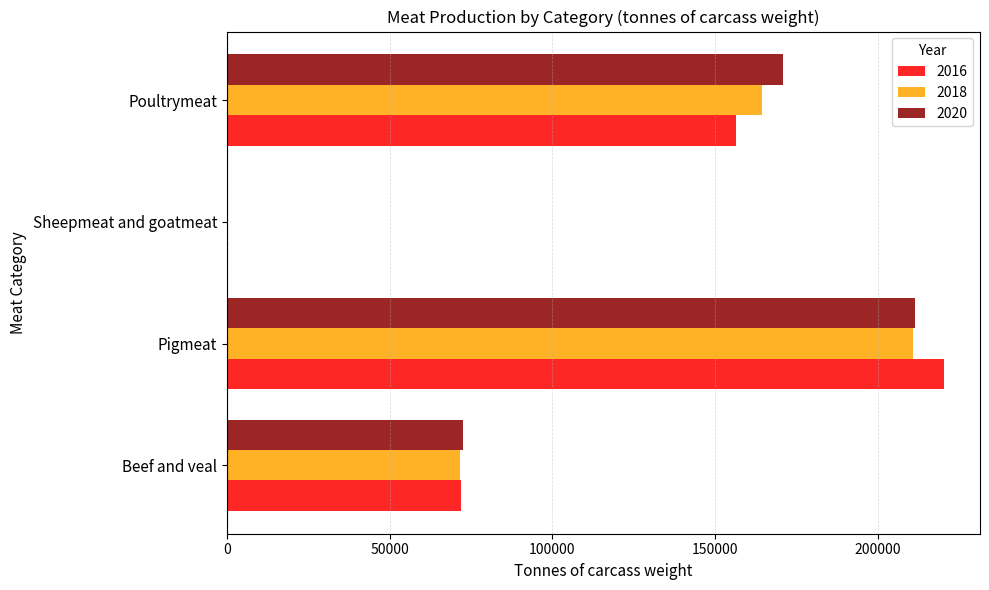

What is the sum of all 2016 values?

448939.0